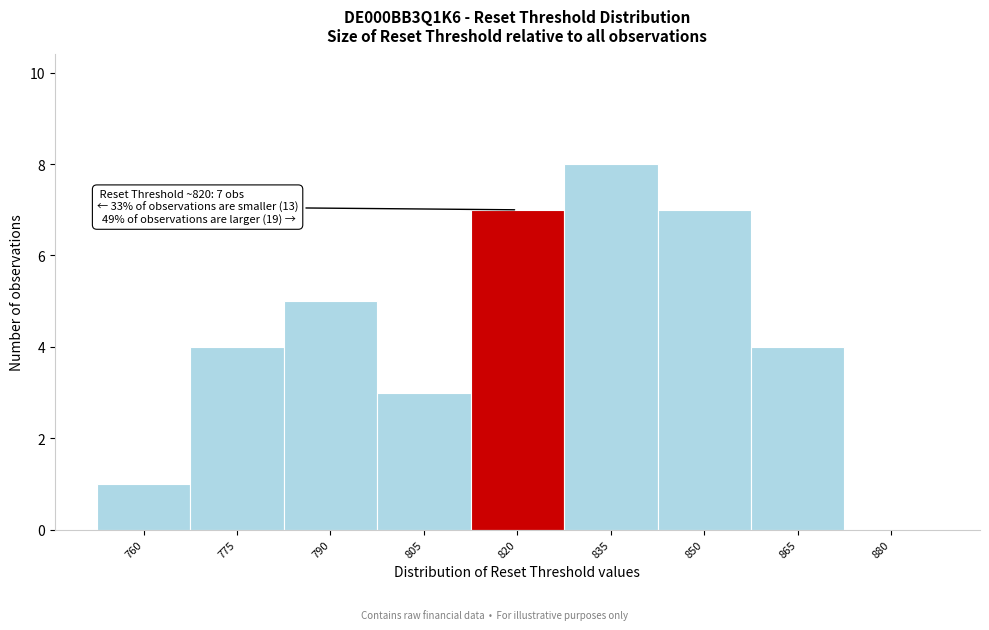

Reading left to right, list all the values displayed in this chart.

760=1	775=4	790=5	805=3	820=7	835=8	850=7	865=4	880=0